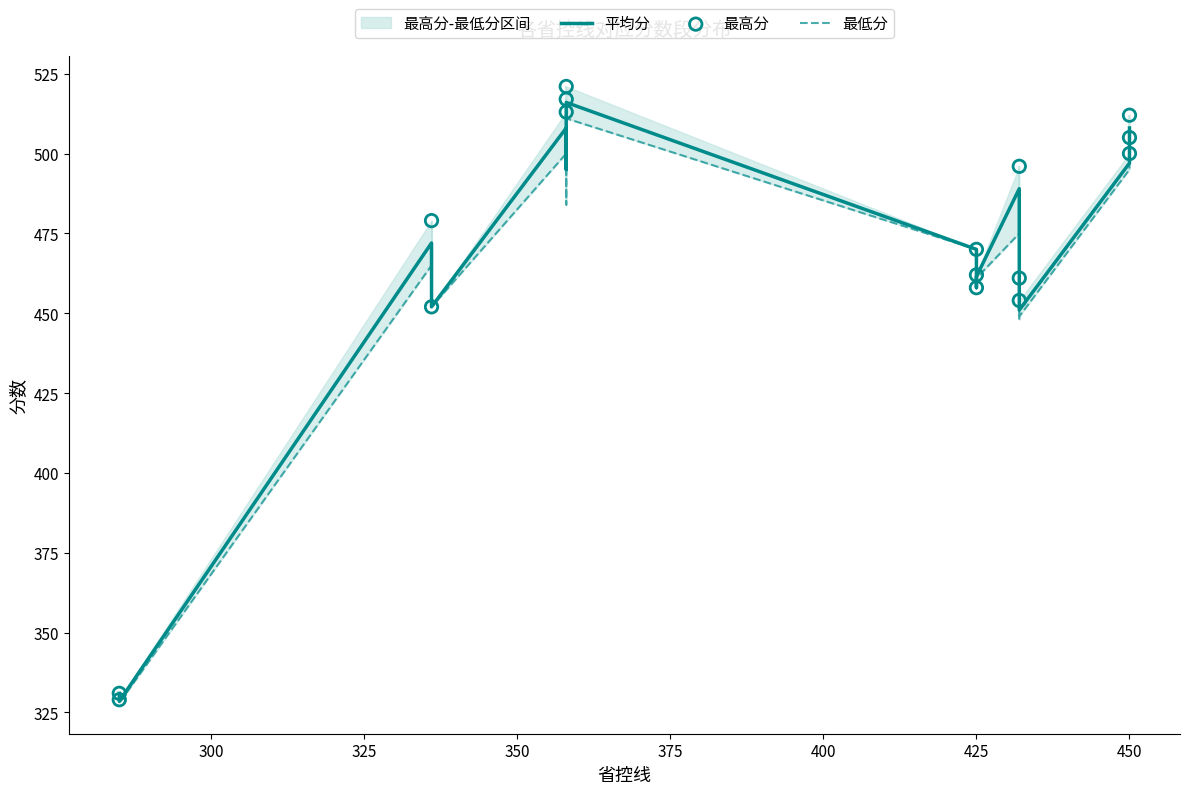

Is the value of 最低分 at 475 greater than the value of 平均分 at 425?

No